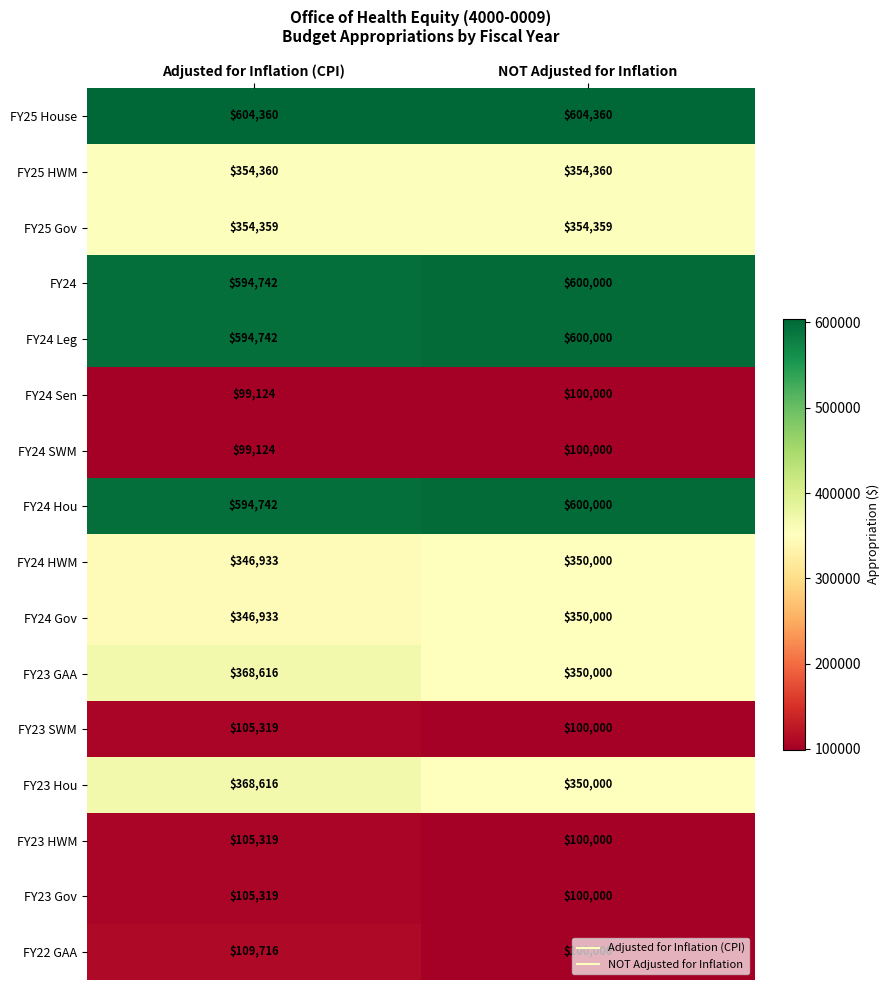

What is the difference between the highest and lowest values at NOT Adjusted for Inflation?

504360